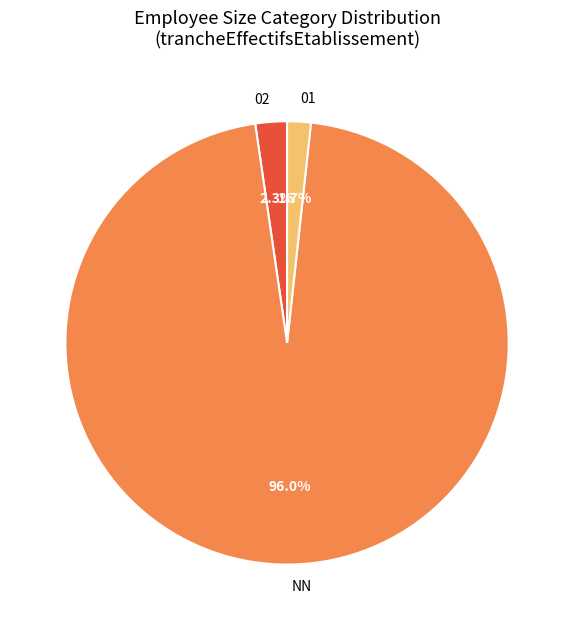

What is the ratio of the value at 01 to the value at 02?

0.7